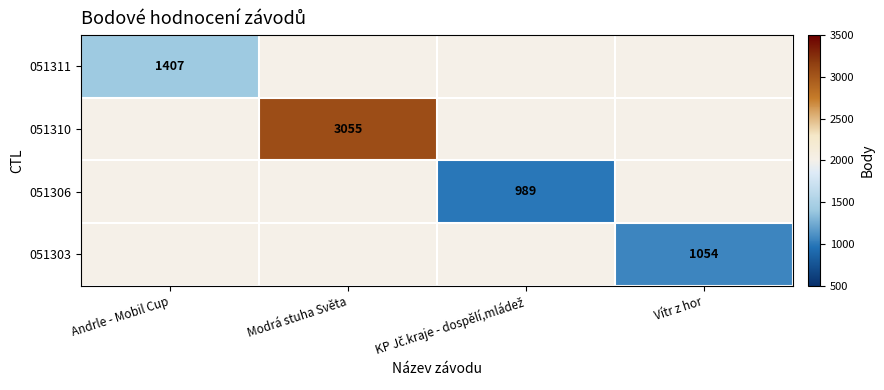

Is it true that 051303 equals 674 at Vítr z hor?

False